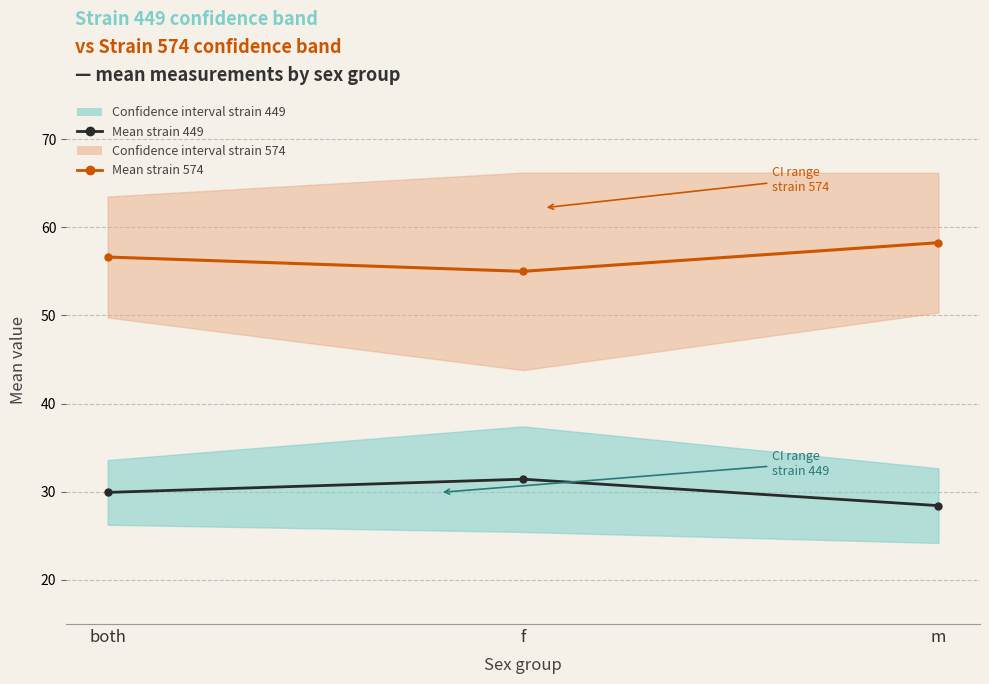

Which category has the highest value across all series?

m